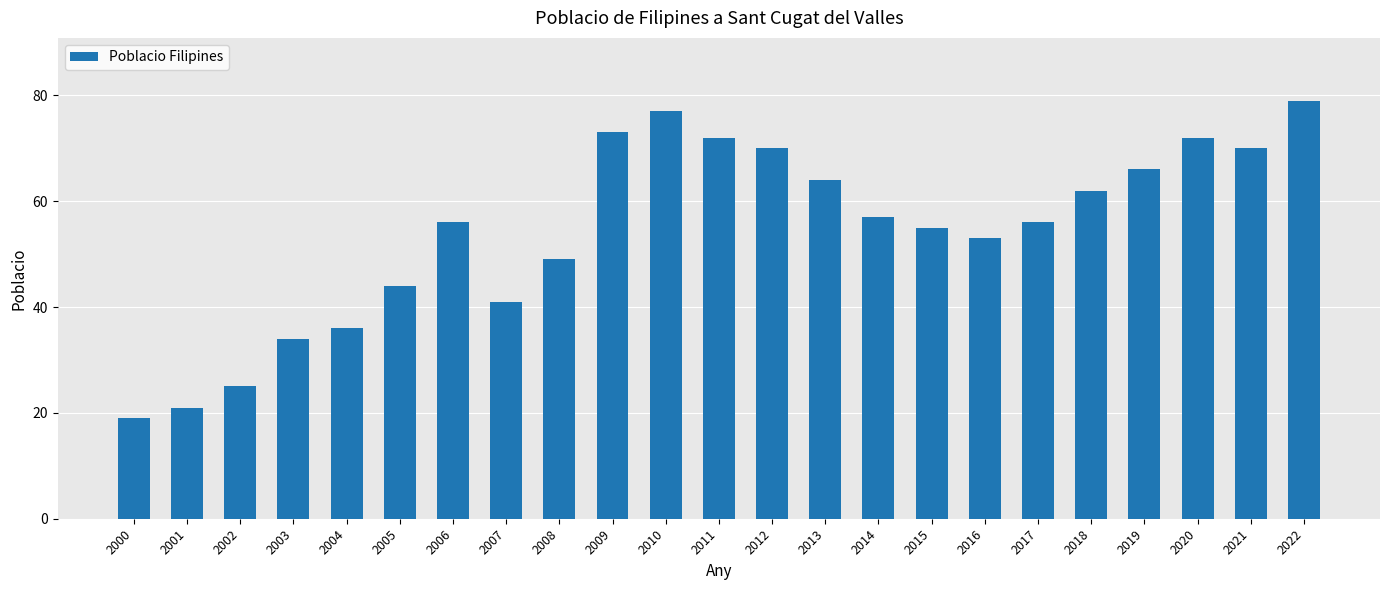

Count the number of categories in the chart.

23